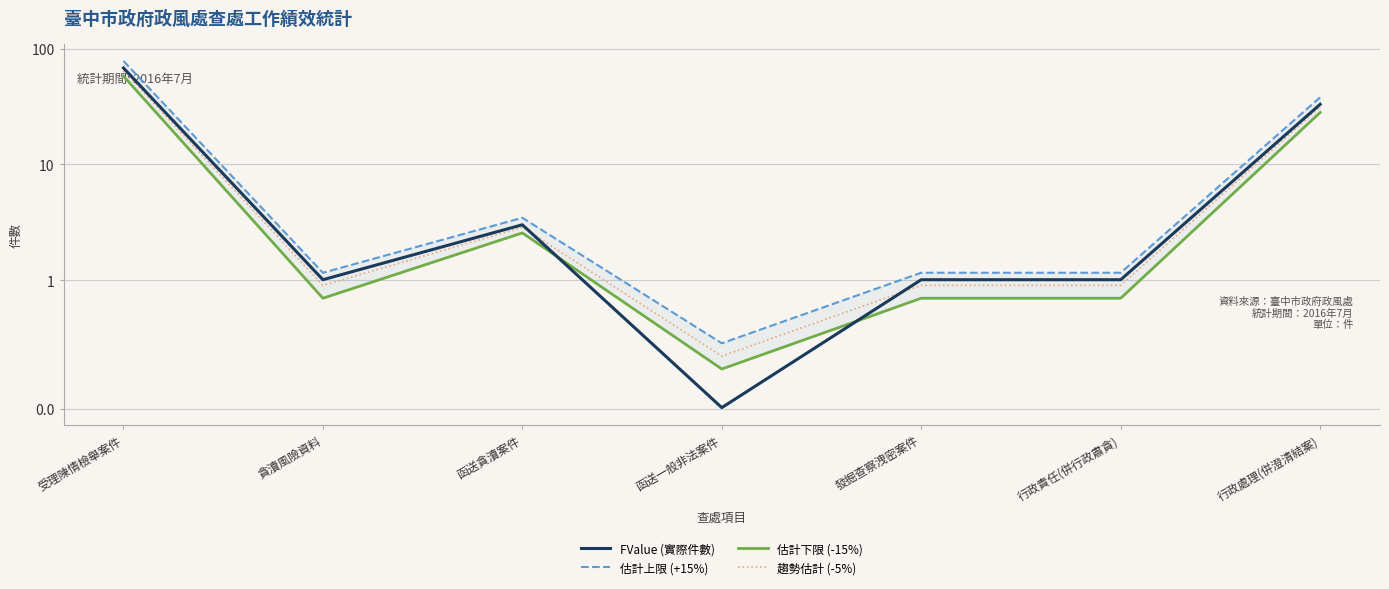

Is it true that 估計上限 (+15%) equals 3.5 at 函送貪瀆案件?

True